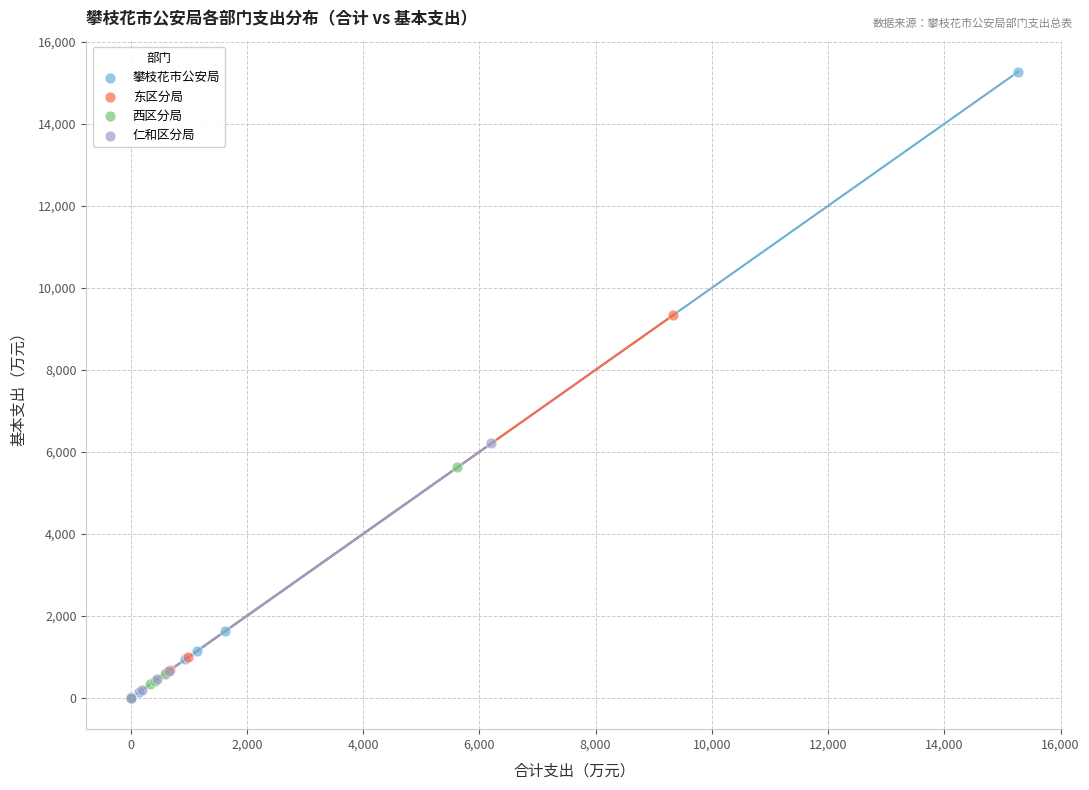

Which series has the widest spread of Y values?

攀枝花市公安局